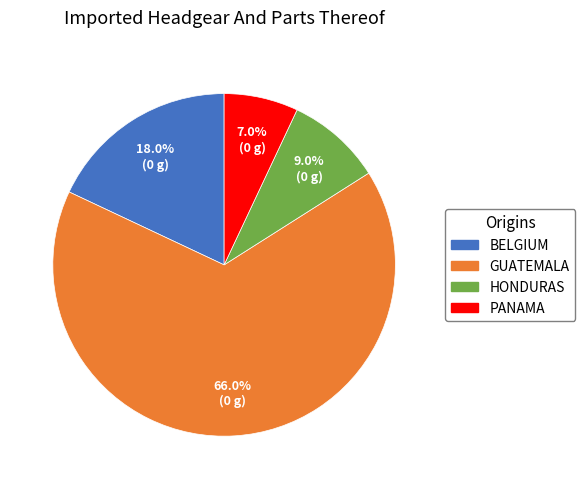

Does any single category account for the majority?

Yes